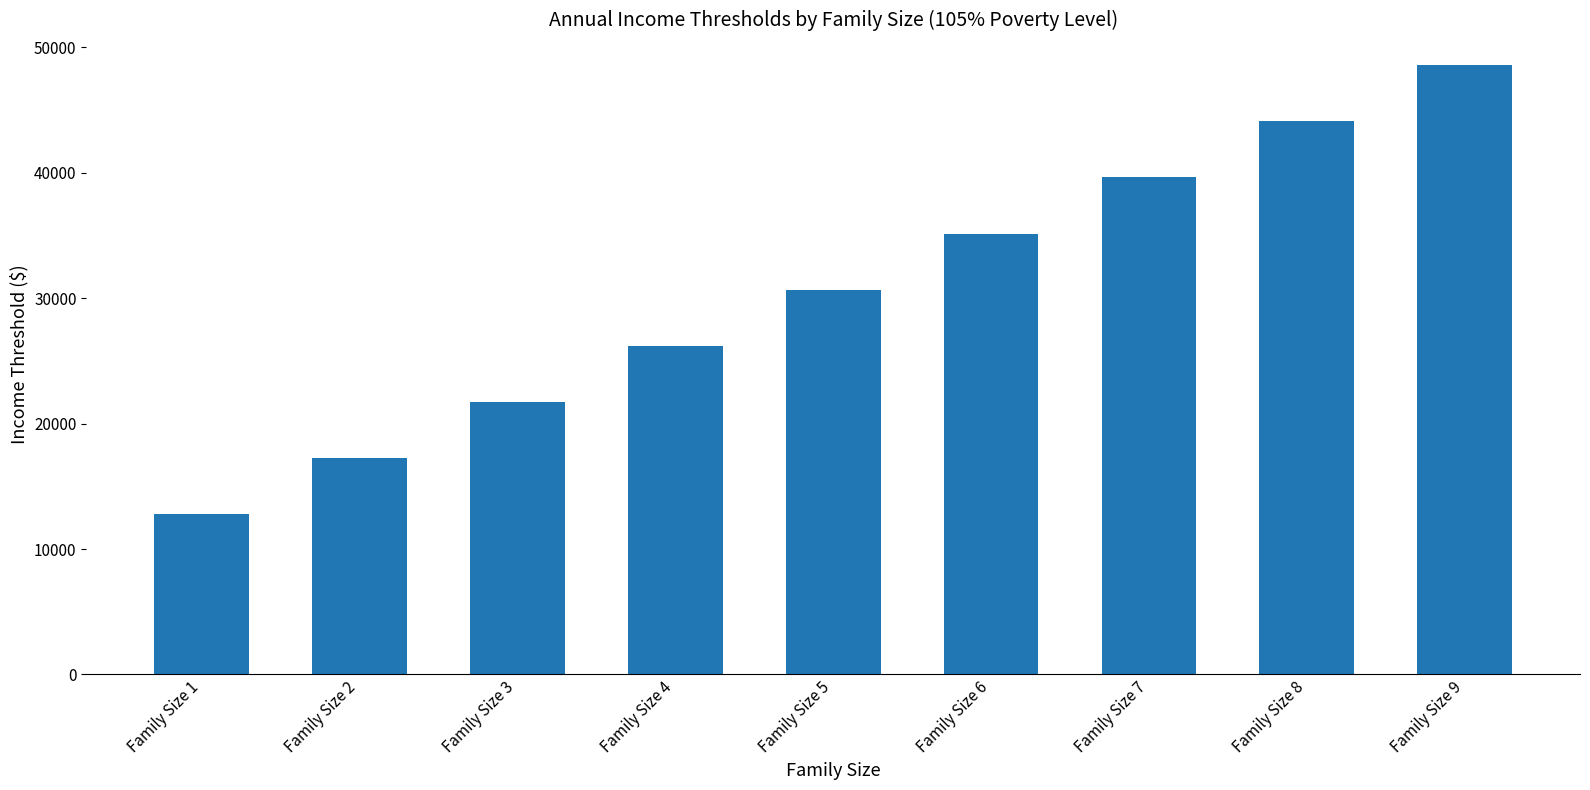

At which label is the value closest to 30681?

Family Size 5